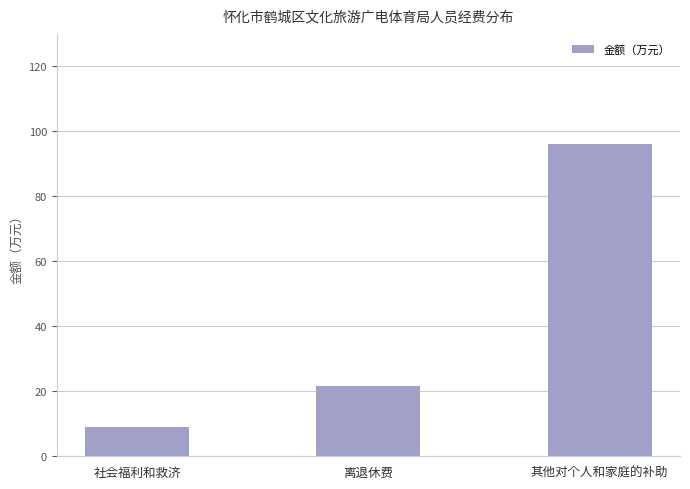

What is the label of the 1st bar from the left?

社会福利和救济